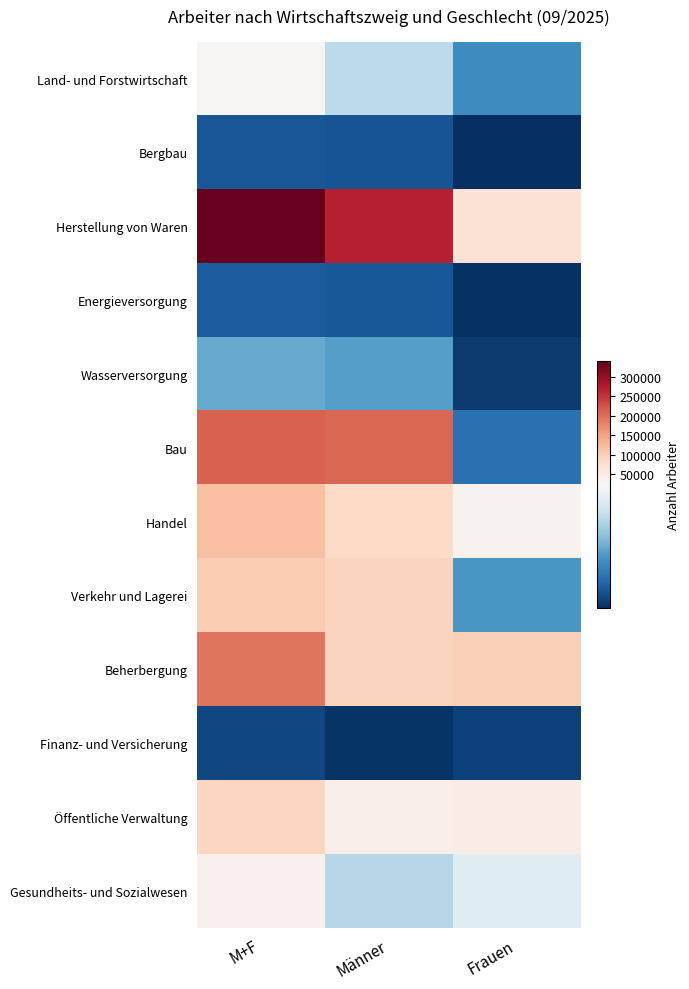

Reading left to right, transcribe all the data shown in this chart.

Land- und Forstwirtschaft: M+F=26141	Männer=17400	Frauen=8741
Bergbau: M+F=3526	Männer=3395	Frauen=131
Herstellung von Waren: M+F=341093	Männer=270590	Frauen=70503
Energieversorgung: M+F=4124	Männer=3767	Frauen=357
Wasserversorgung: M+F=11636	Männer=10558	Frauen=1078
Bau: M+F=210668	Männer=204683	Frauen=5985
Handel: M+F=119213	Männer=85873	Frauen=33340
Verkehr und Lagerei: M+F=104262	Männer=94477	Frauen=9785
Beherbergung: M+F=192278	Männer=93847	Frauen=98431
Finanz- und Versicherung: M+F=2167	Männer=509	Frauen=1658
Öffentliche Verwaltung: M+F=92705	Männer=45071	Frauen=47634
Gesundheits- und Sozialwesen: M+F=37472	Männer=16795	Frauen=20677